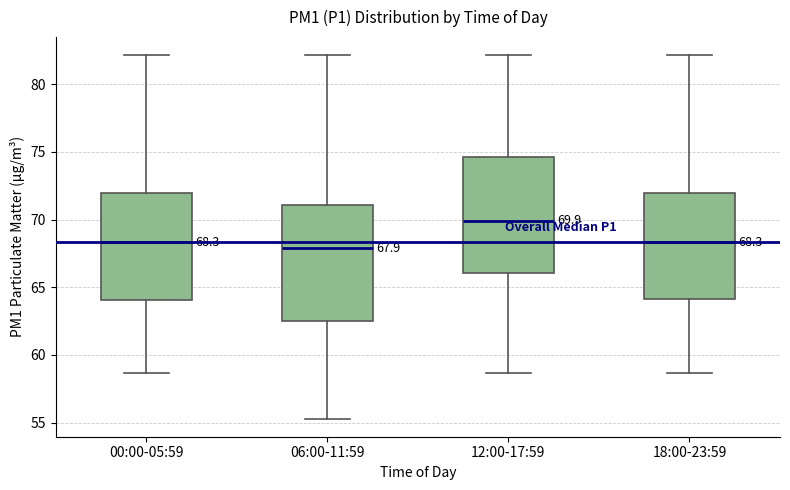

Which box's median line is the highest?

12:00-17:59